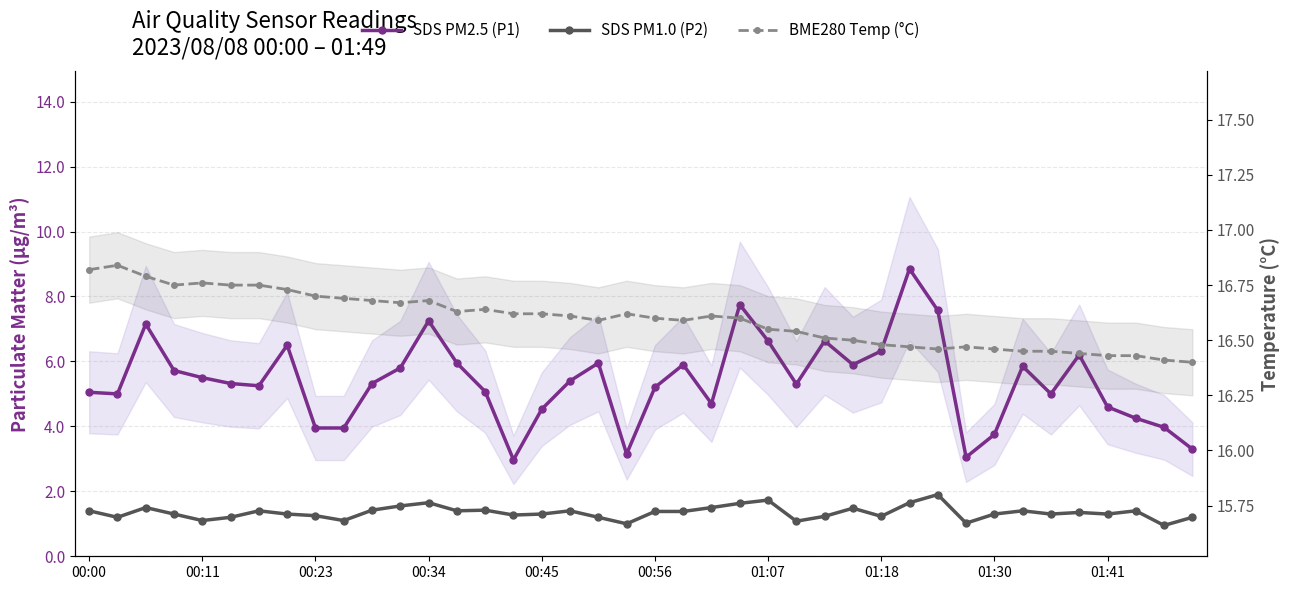

Where is SDS PM1.0 (P2) nearest to the value 1?

19